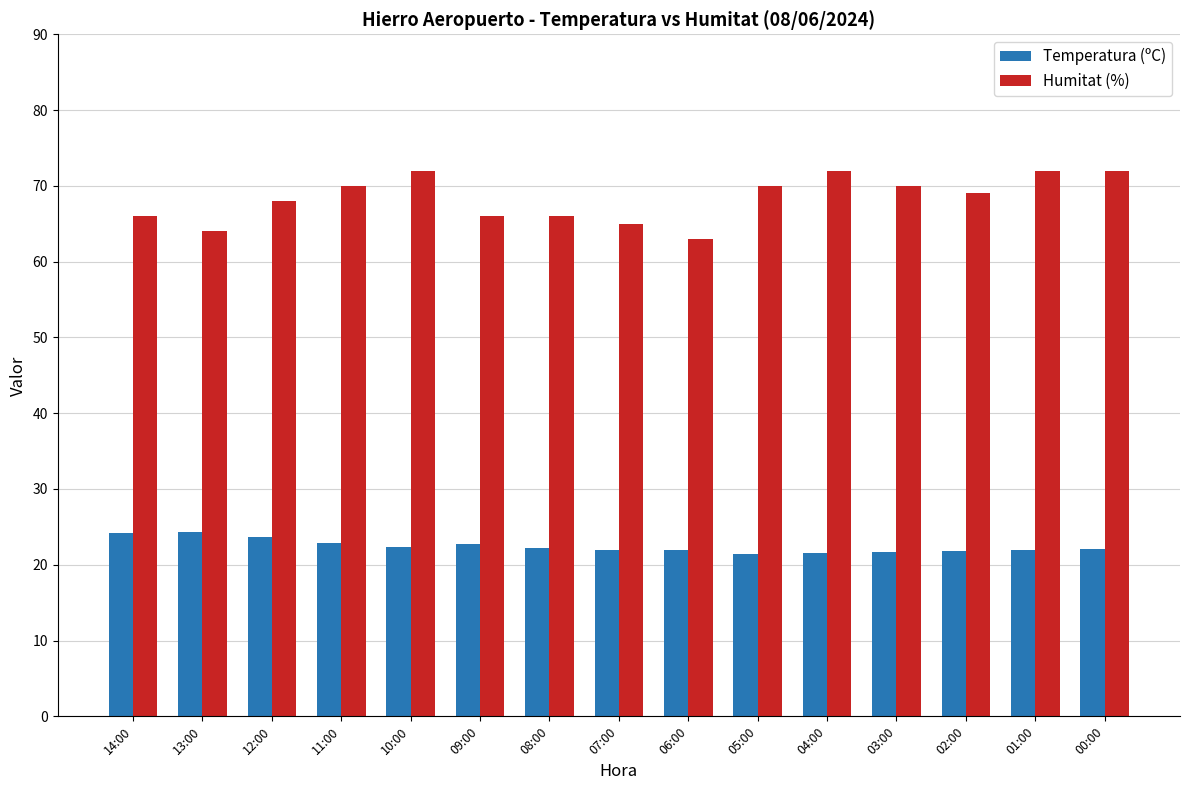

Rank the series by their maximum value, from highest to lowest.

Humitat (%), Temperatura (ºC)